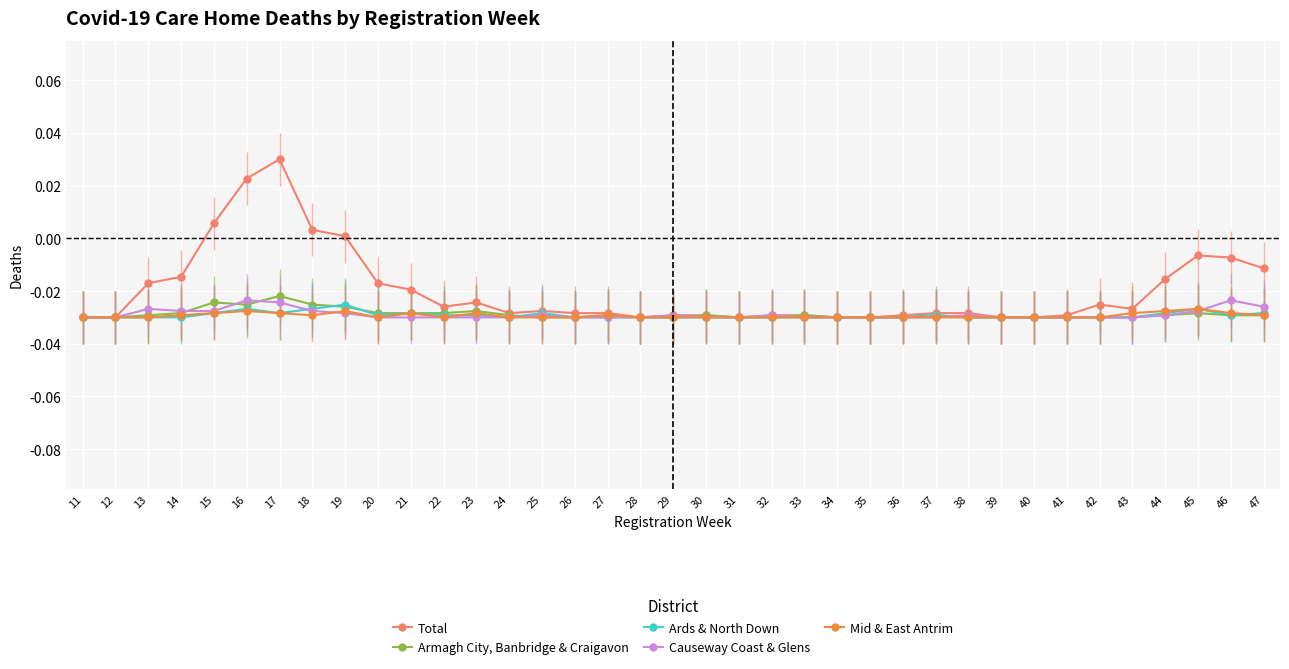

List the series in order of their peak value, highest first.

Total, Armagh City, Banbridge & Craigavon, Causeway Coast & Glens, Ards & North Down, Mid & East Antrim